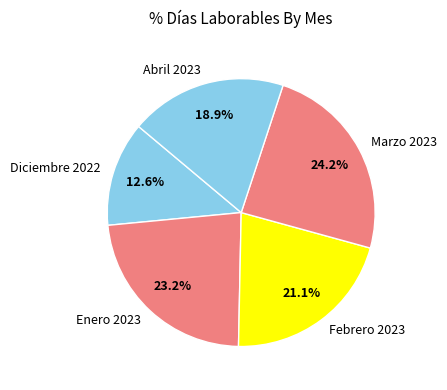

To the nearest percent, what is the combined percentage of Abril 2023 and Enero 2023?

42%